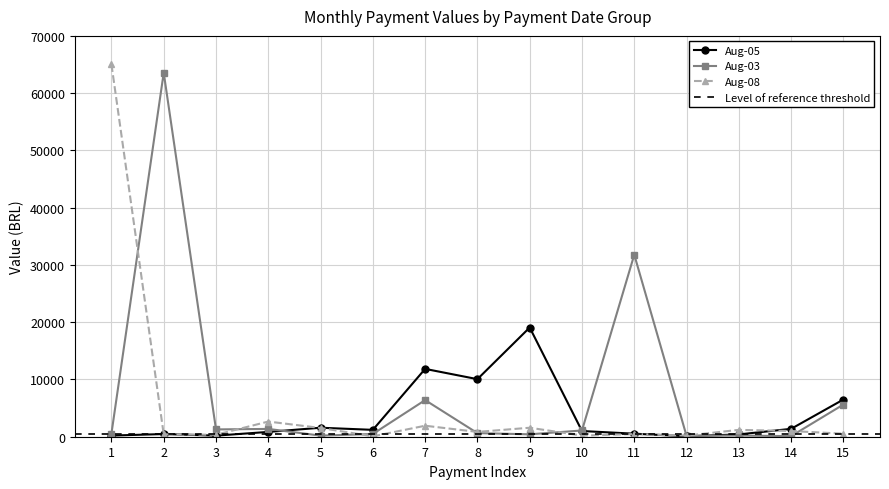

The Aug-05 series shows 19069.6 at 9. True or false?

True